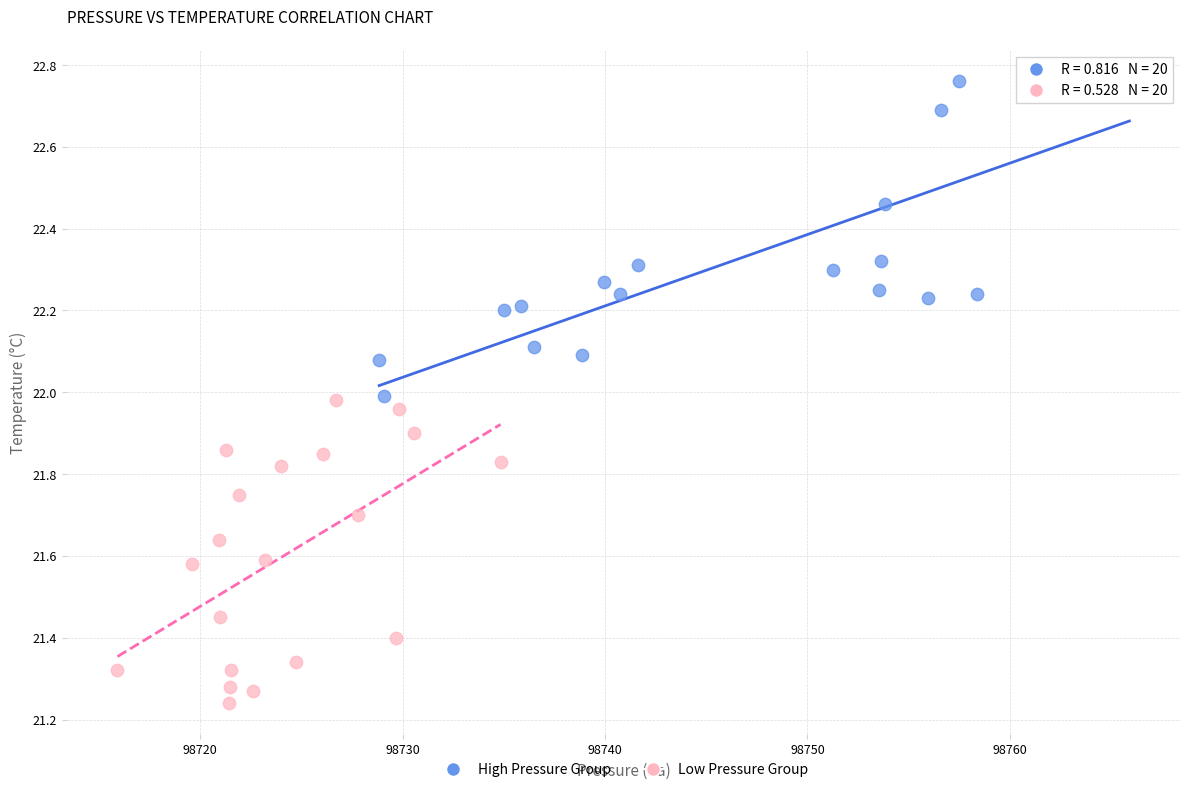

Which series reaches the maximum Y coordinate?

High Pressure Group